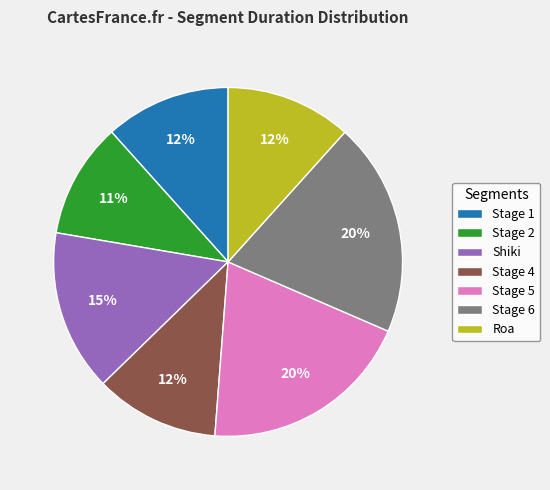

To the nearest percent, what is the average slice percentage?

14%